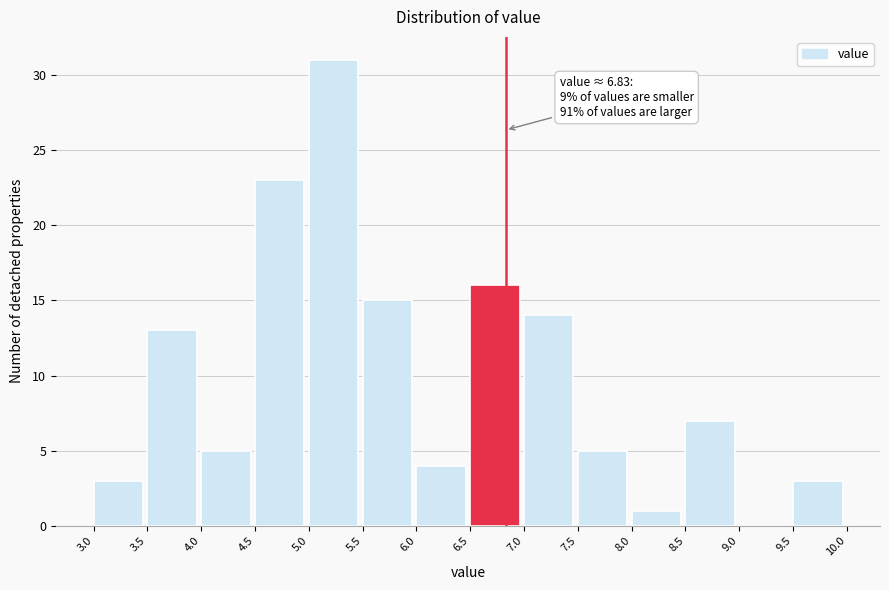

Which range on the x-axis has the tallest bar?

5.0 to 5.5